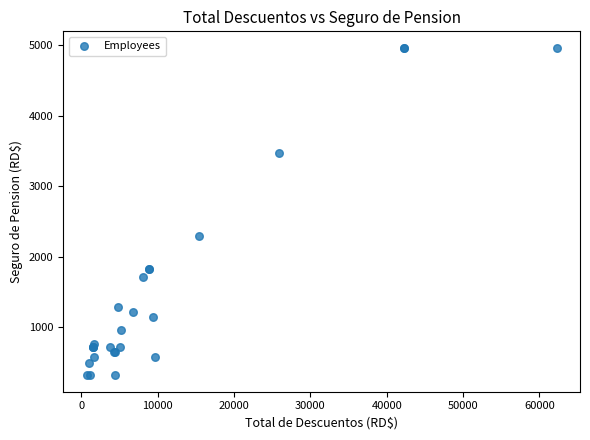

What Y value in the scatter plot is closest to 2640?

2296.0